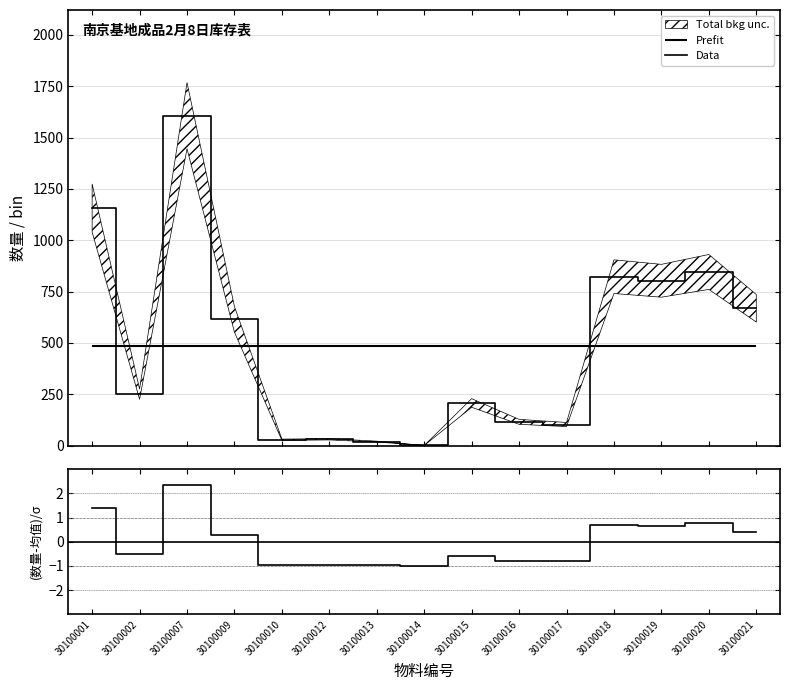

True or false: Data has more than 0 interior local peaks.

True